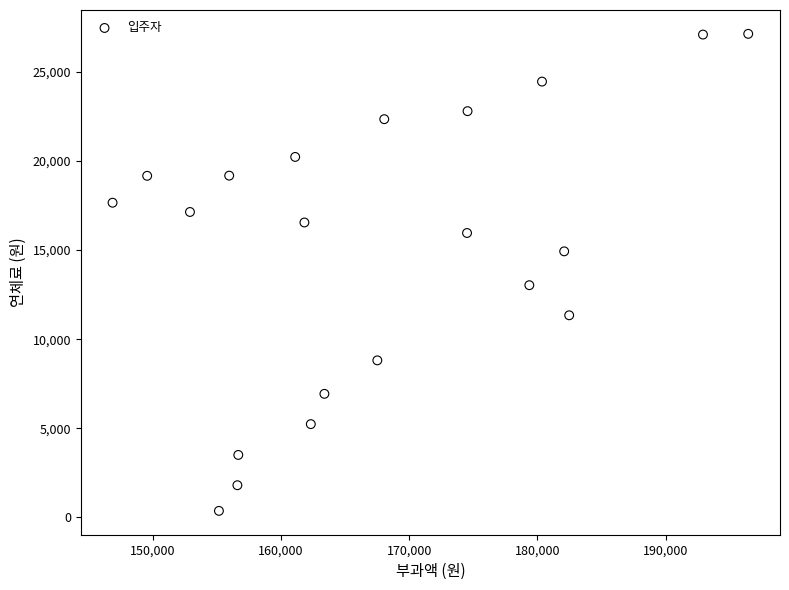

What is the range of X values (max minus min)?

49600